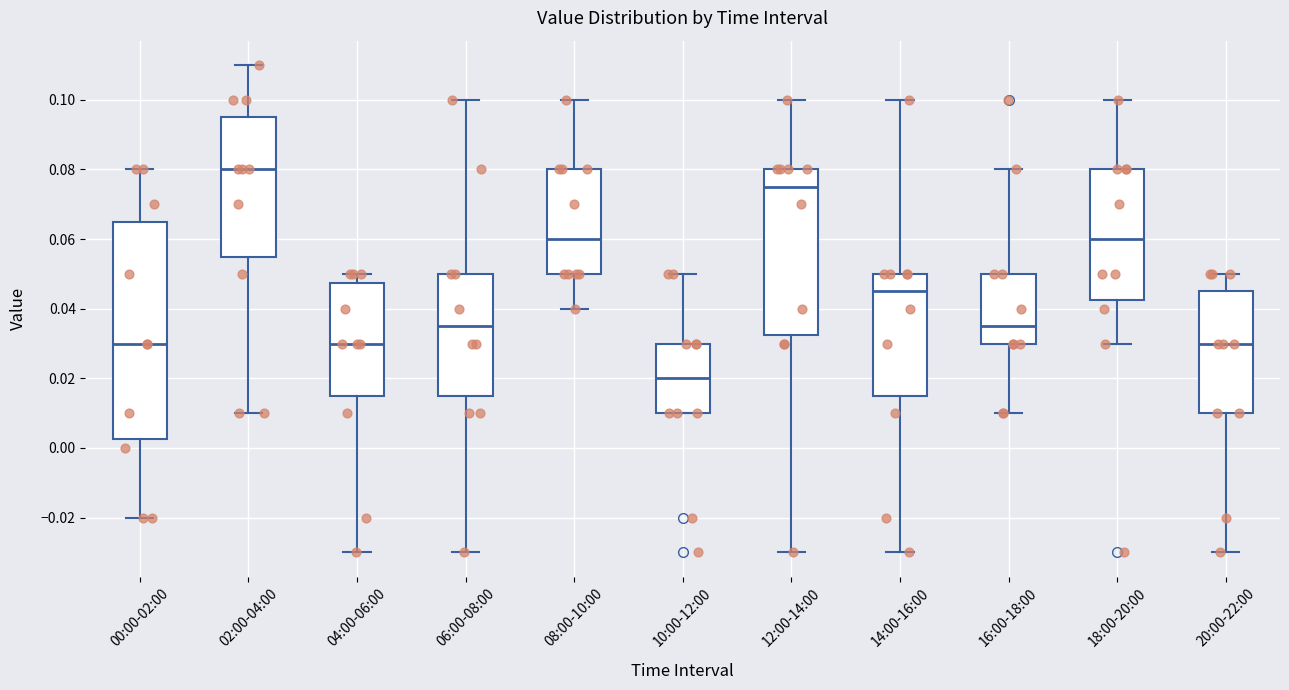

Where does the median line of the box for 02:00-04:00 sit on the y-axis? The values are not printed on the chart, so give them approximately, as read against the axis.

0.080